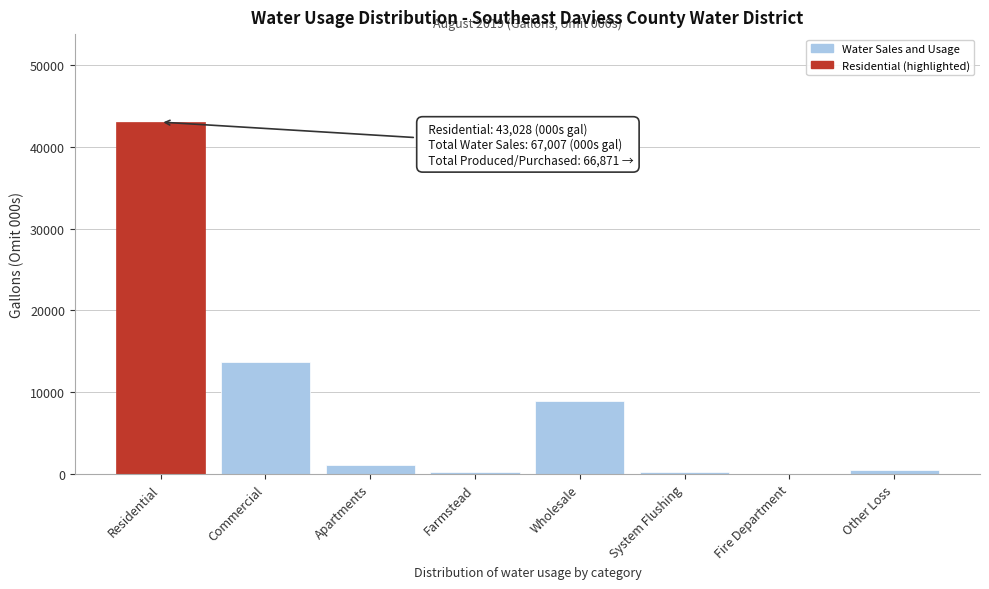

What is the maximum value shown in the chart?

43028